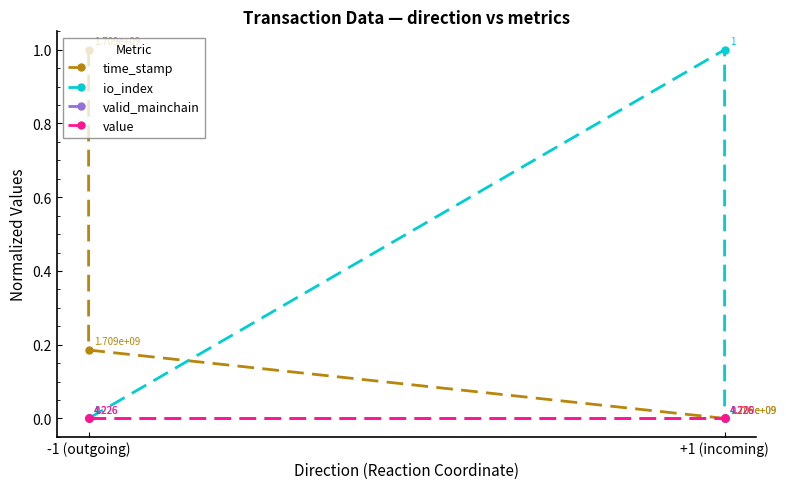

What is the label of the 2nd point from the left?

-1 (outgoing)